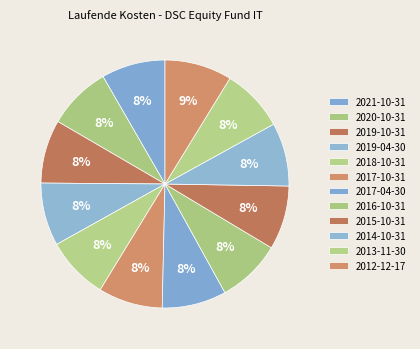

To the nearest percent, what is the average slice percentage?

8%